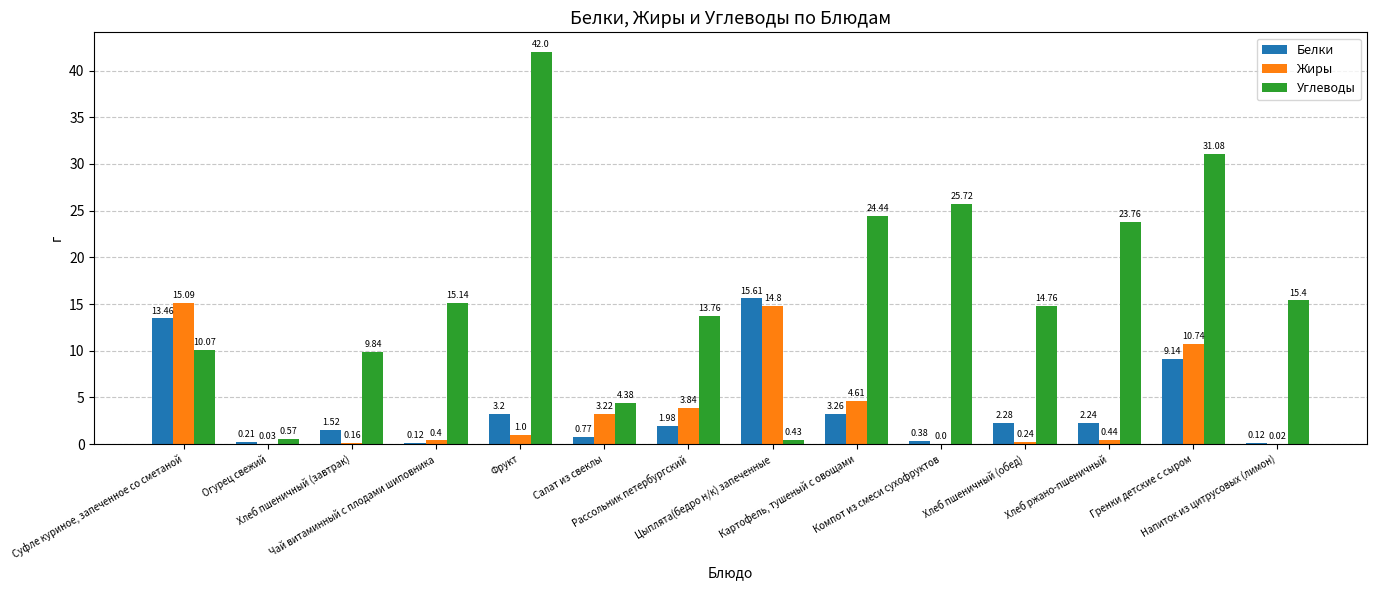

What is the sum of all Жиры values?

54.6